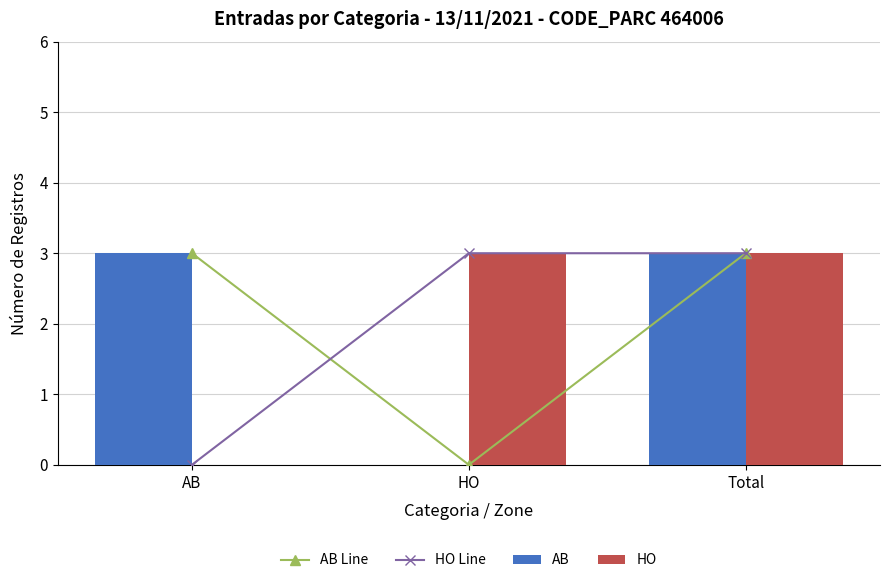

Reading left to right, what are all the values shown in this chart?

AB Line: 3	0	3
HO Line: 0	3	3
AB: 3	0	3
HO: 0	3	3